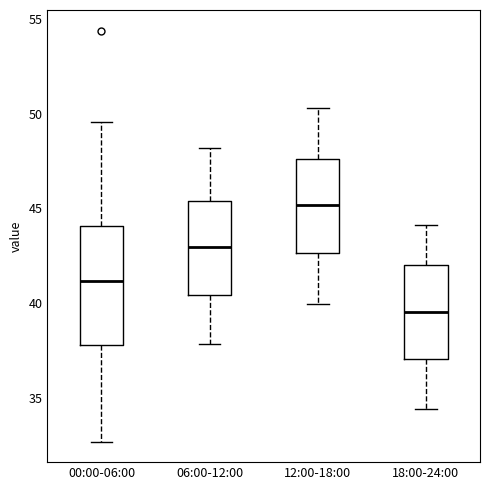

Which box has the lowest median line?

18:00-24:00